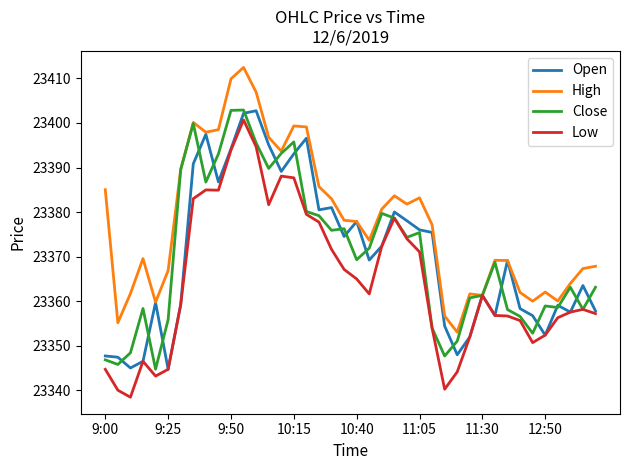

Does the chart have visible grid lines?

No